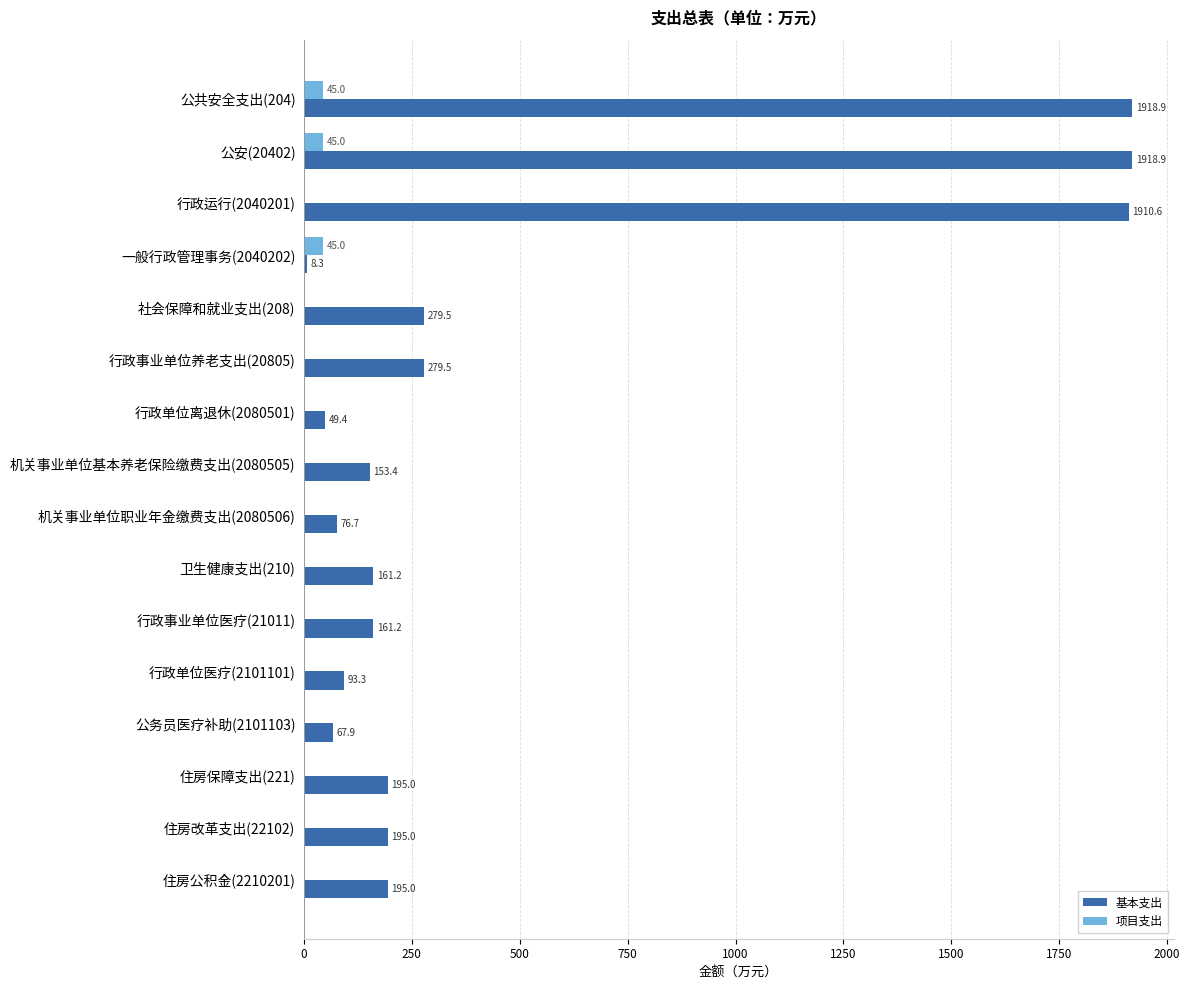

What are all the series names shown in the legend?

基本支出, 项目支出